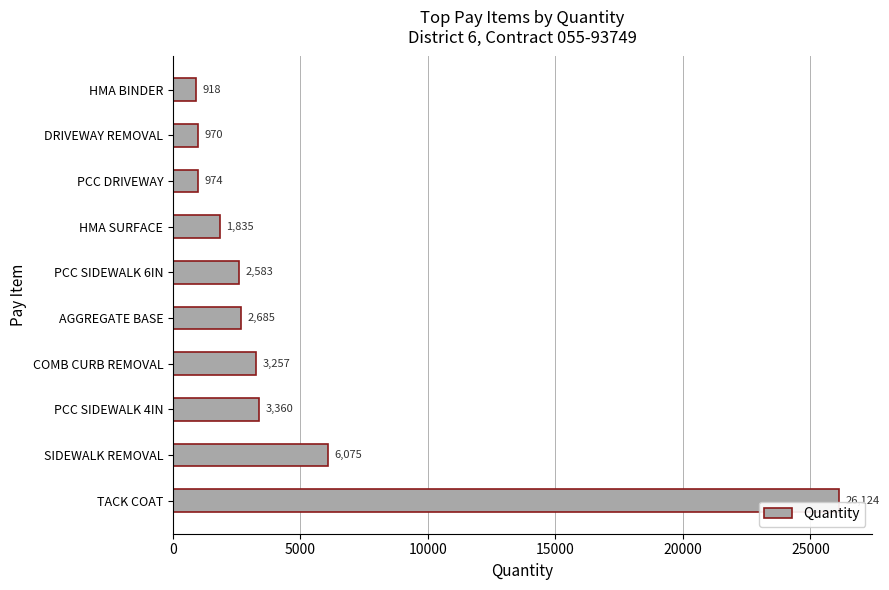

List the labels in order of value, smallest first.

HMA BINDER, DRIVEWAY REMOVAL, PCC DRIVEWAY, HMA SURFACE, PCC SIDEWALK 6IN, AGGREGATE BASE, COMB CURB REMOVAL, PCC SIDEWALK 4IN, SIDEWALK REMOVAL, TACK COAT